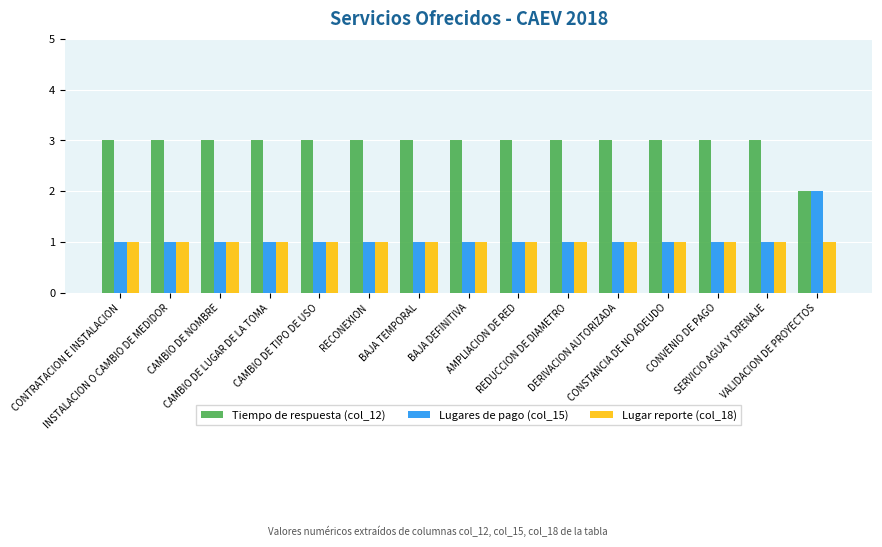

Reading left to right, what are all the values shown in this chart?

Tiempo de respuesta (col_12): 3	3	3	3	3	3	3	3	3	3	3	3	3	3	2
Lugares de pago (col_15): 1	1	1	1	1	1	1	1	1	1	1	1	1	1	2
Lugar reporte (col_18): 1	1	1	1	1	1	1	1	1	1	1	1	1	1	1